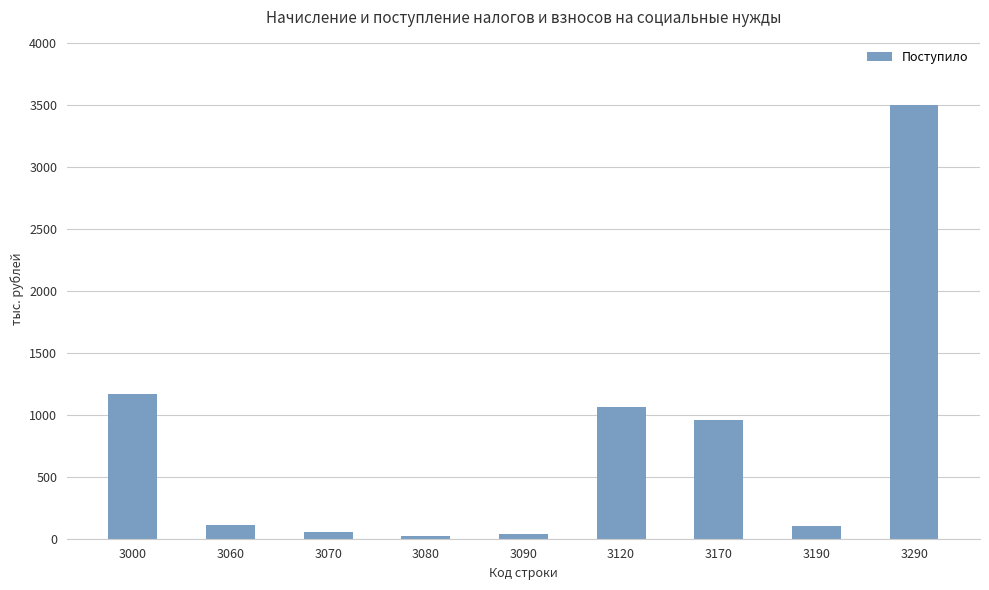

What is the average value?

778